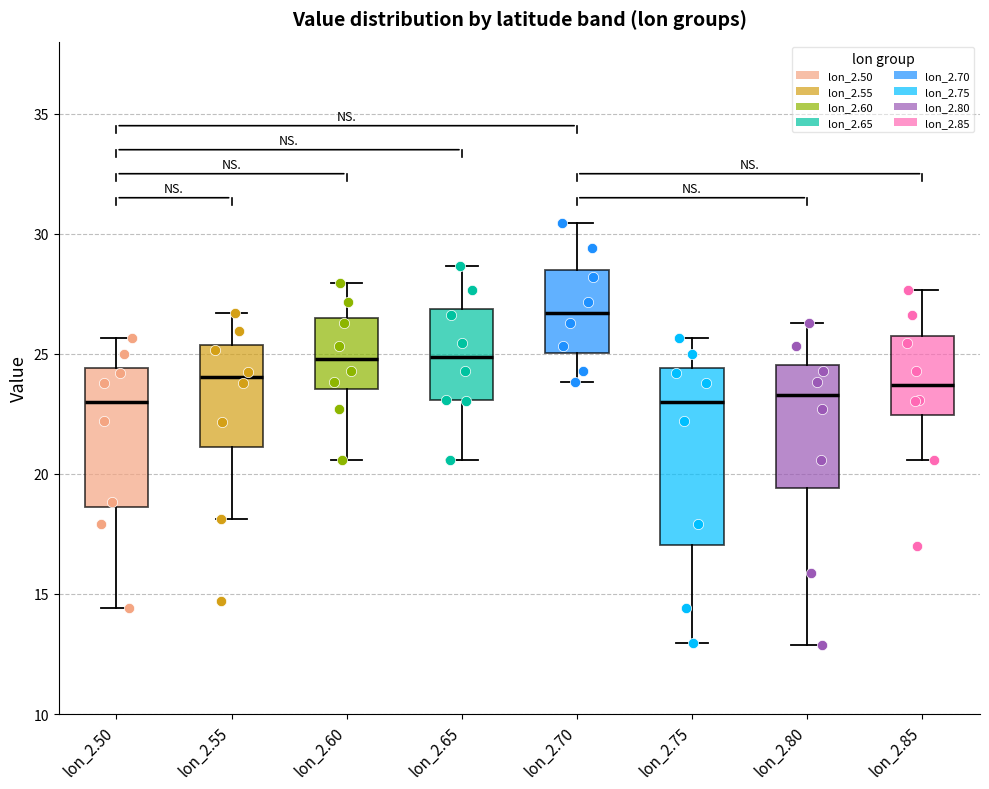

Comparing the boxes themselves (not the whiskers), which one is the tallest?

lon_2.75